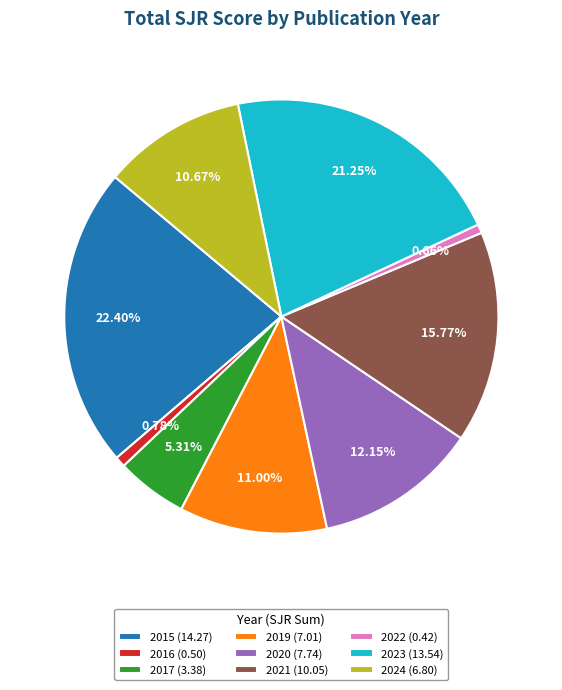

Count the number of slices in the pie.

9